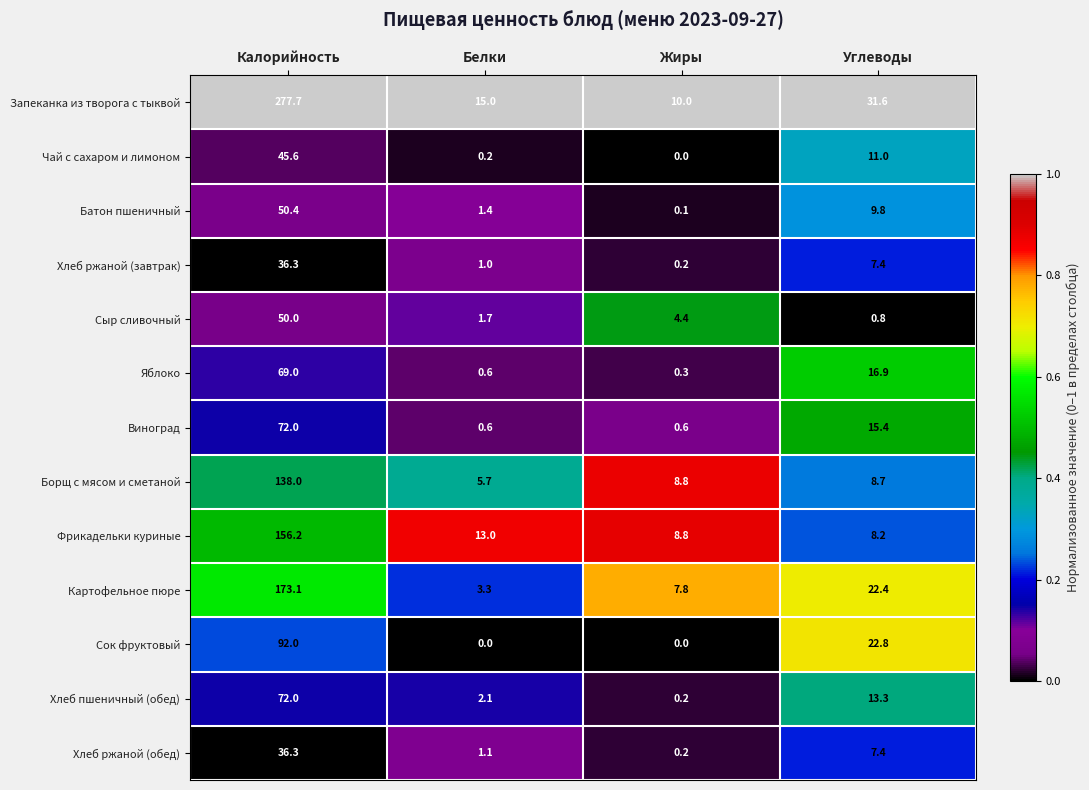

What is the total value across all series at Белки?

45.7